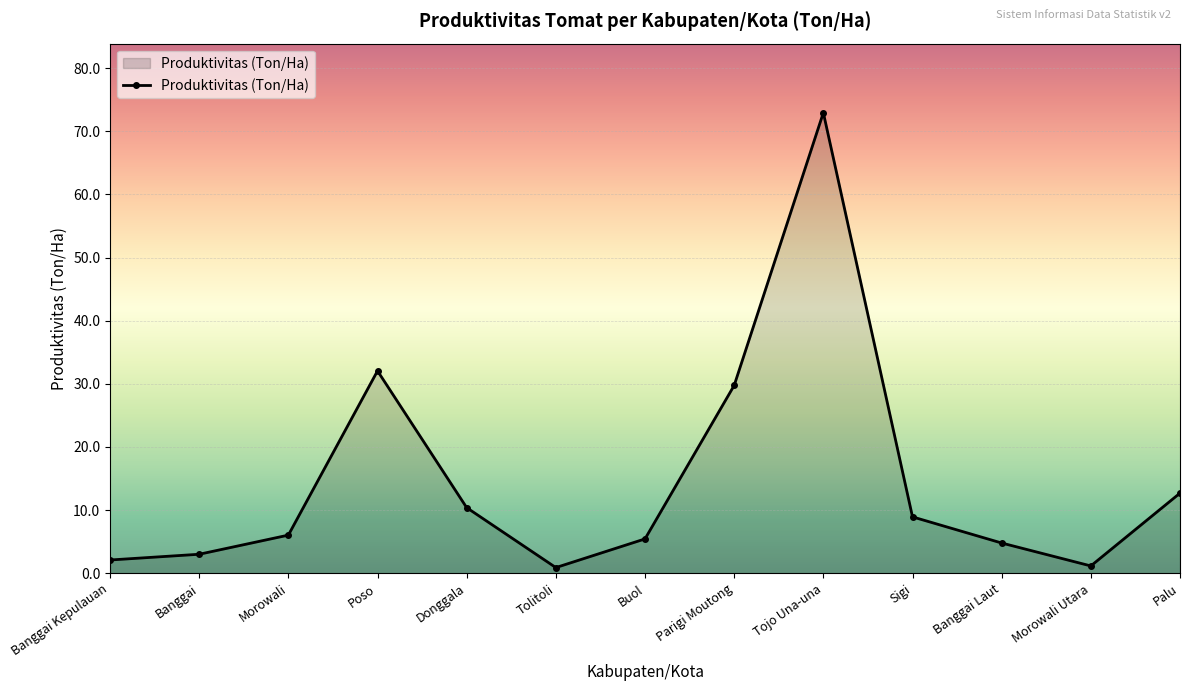

At which label does the data first exceed 6?

Morowali